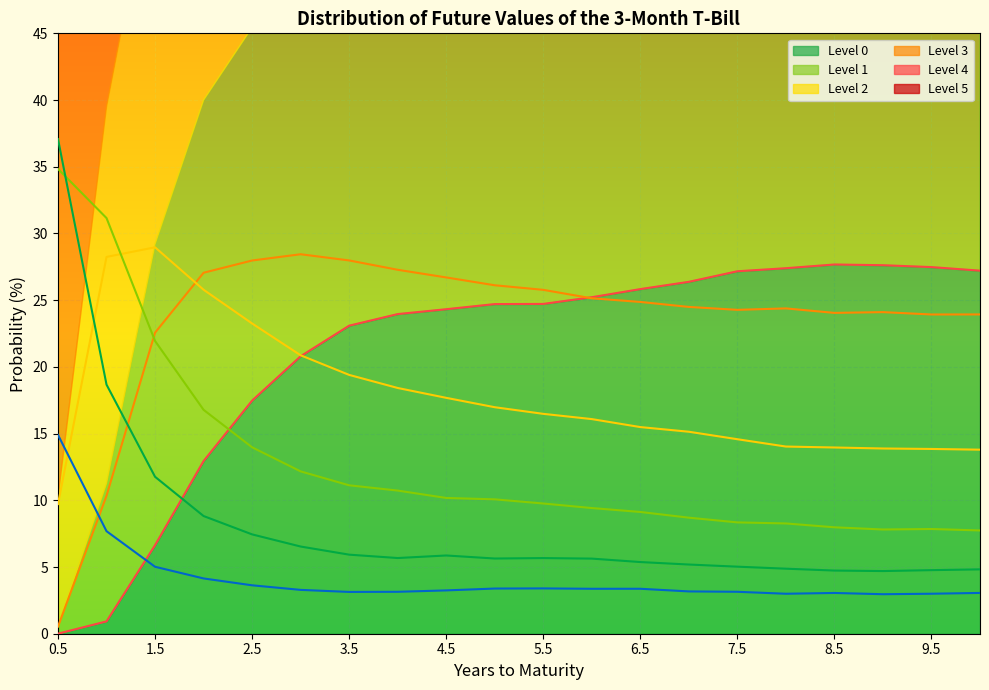

Read the Level 5 value at 3.0.

3.3